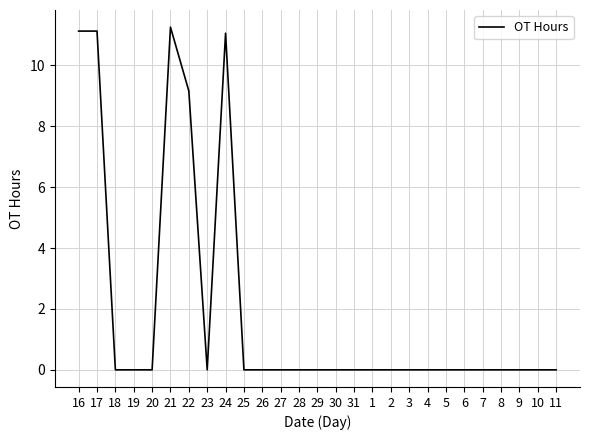

True or false: the data shows 3.9 at 1.

False